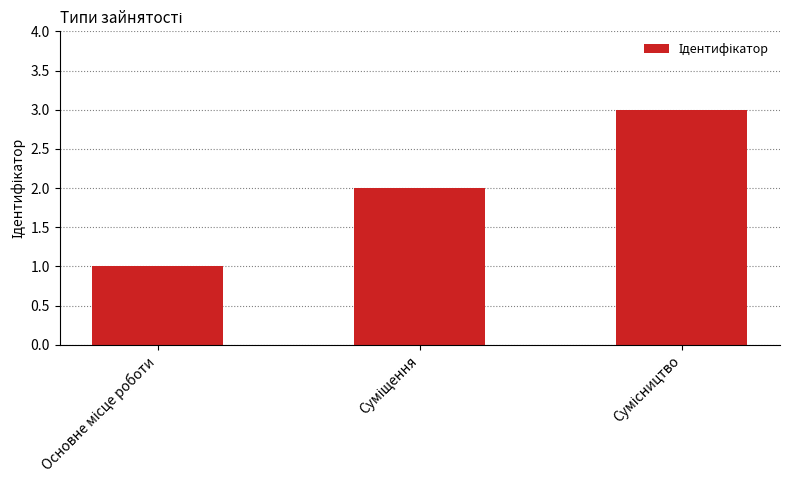

What is the sum of all values?

6